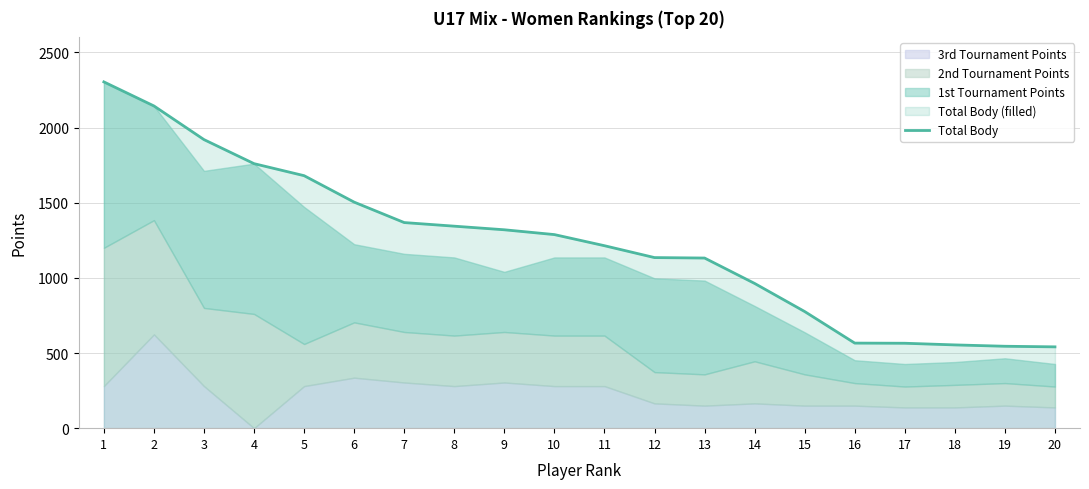

Which has a higher value, 19 or 13?

13